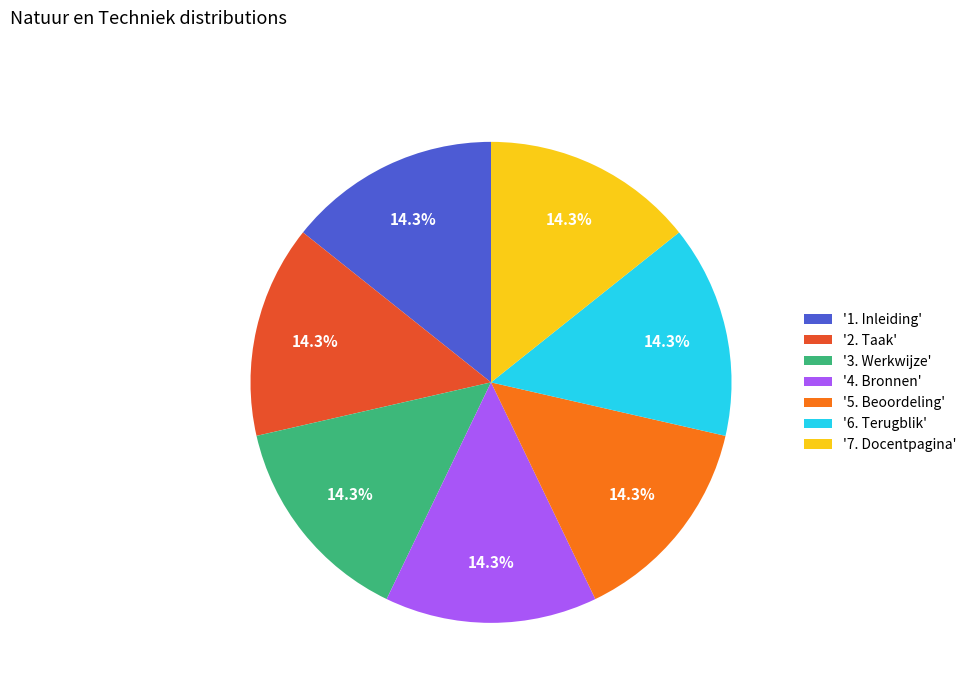

Is the sum of '3. Werkwijze' and '2. Taak' greater than half?

No